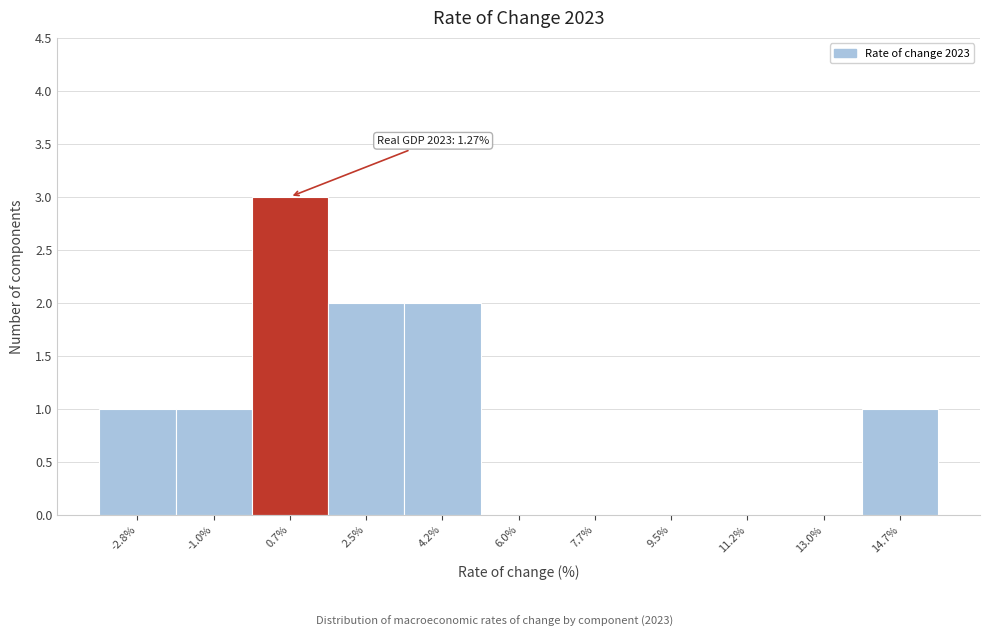

Over which range of the x-axis is the bar tallest?

-0.2 to 1.6